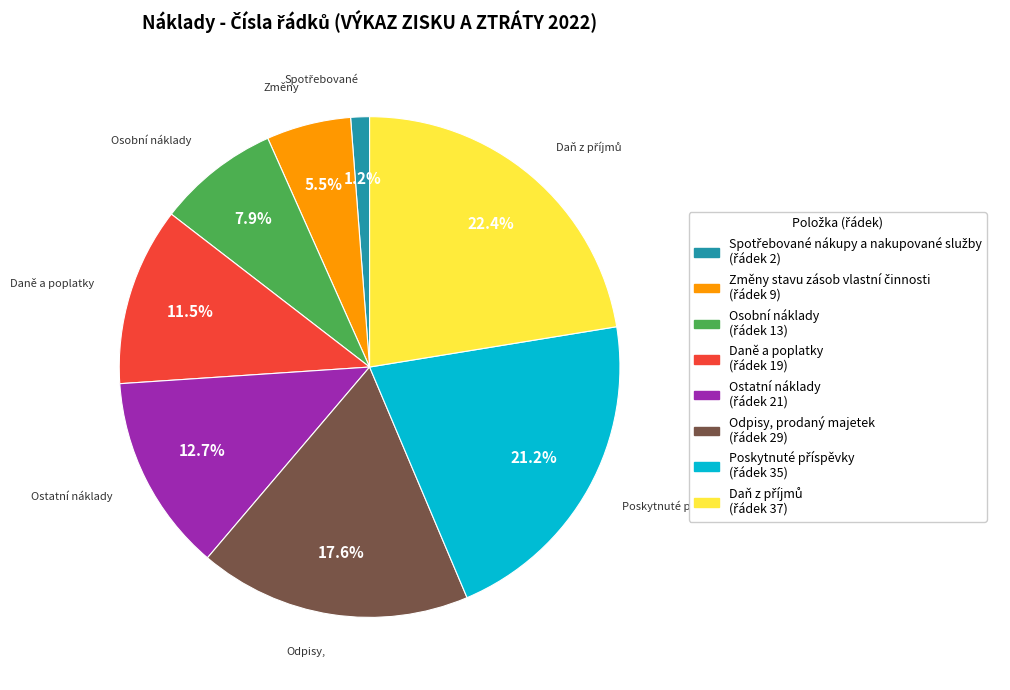

How many segments does this pie chart have?

8